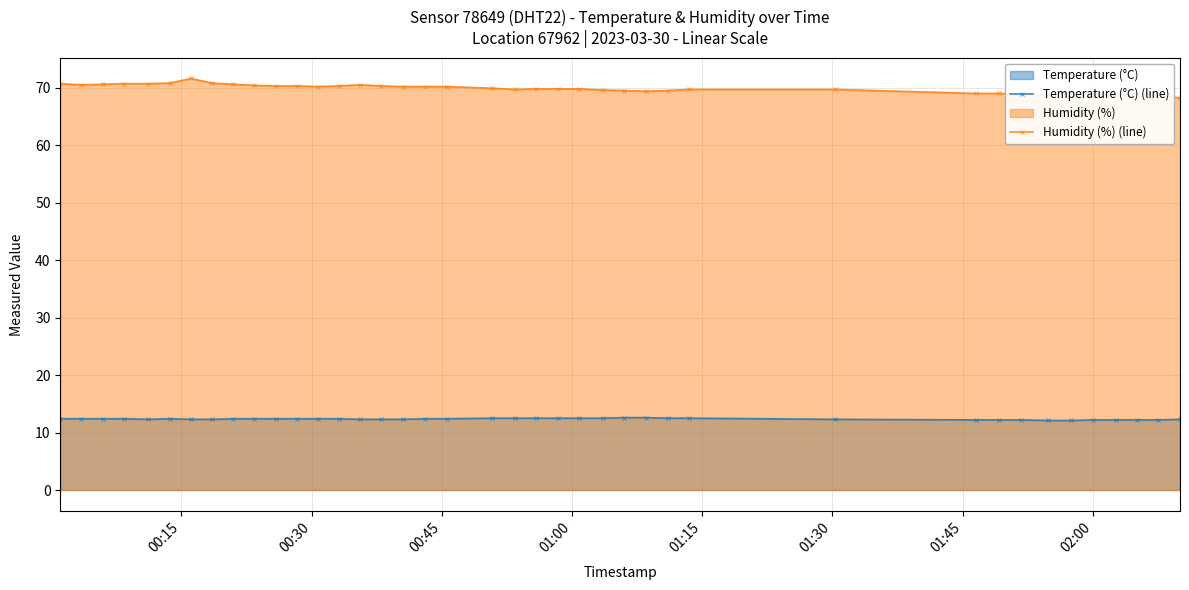

What is the minimum value shown in the chart?

12.1